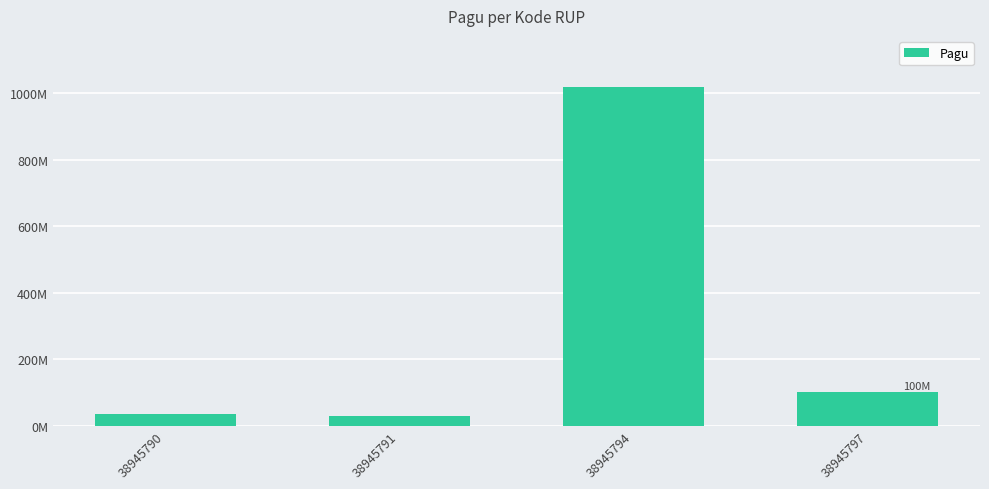

The chart shows a value of 1020000000 at 38945794. True or false?

True